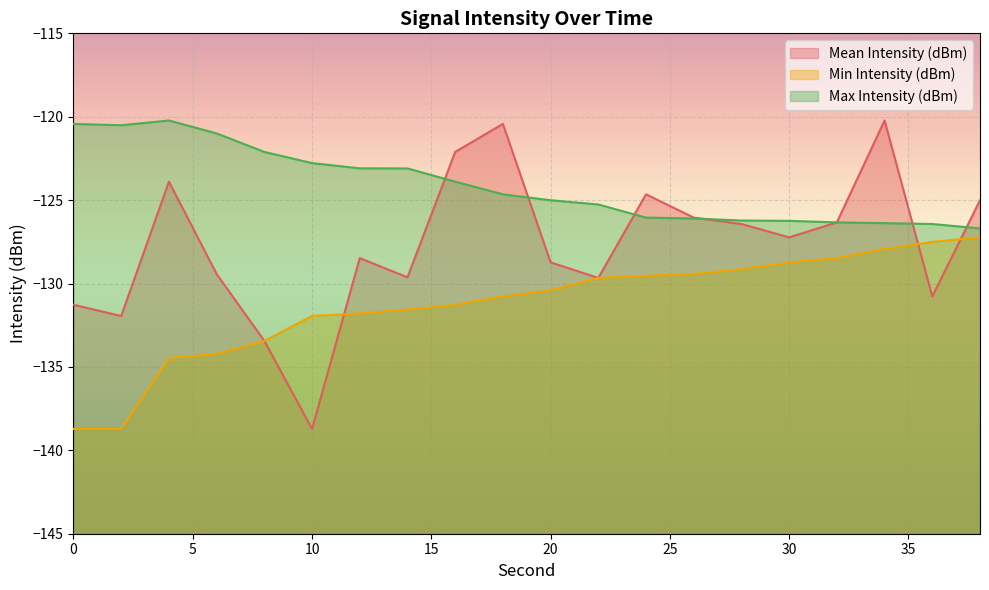

True or false: Max Intensity (dBm) has more than 1 interior local peaks.

False